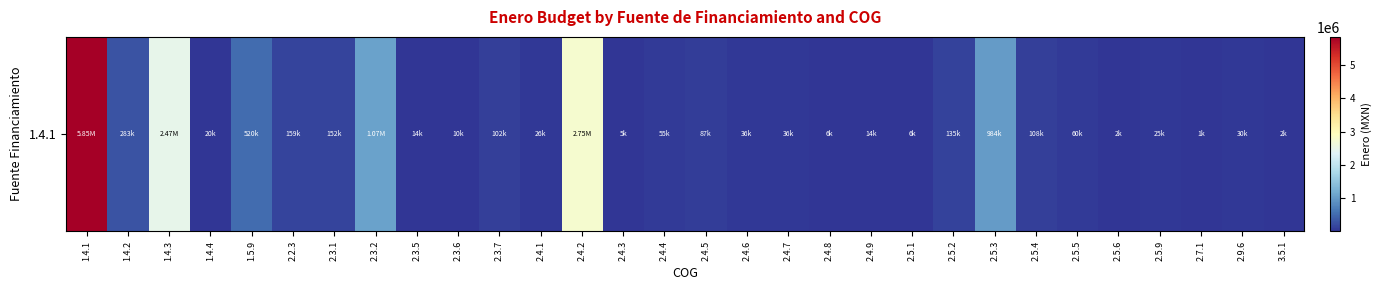

Approximately how many times larger is the value at 1.4.1 compared to 2.4.9?

407.9